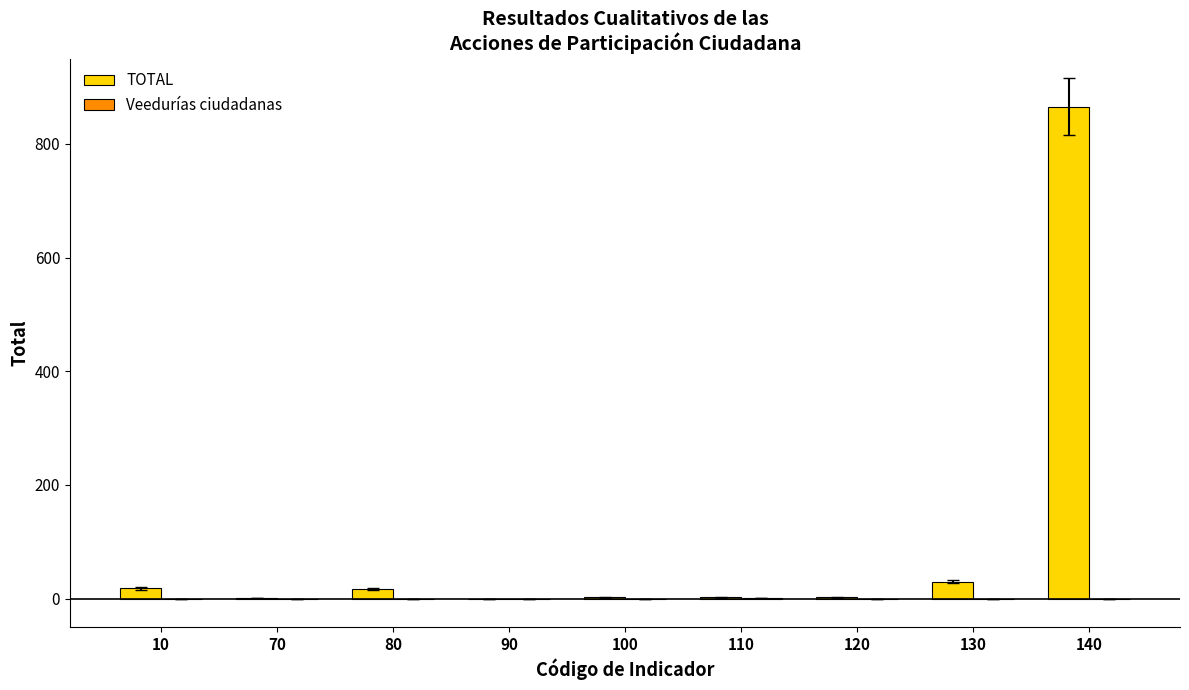

What is the average value of the TOTAL series?

104